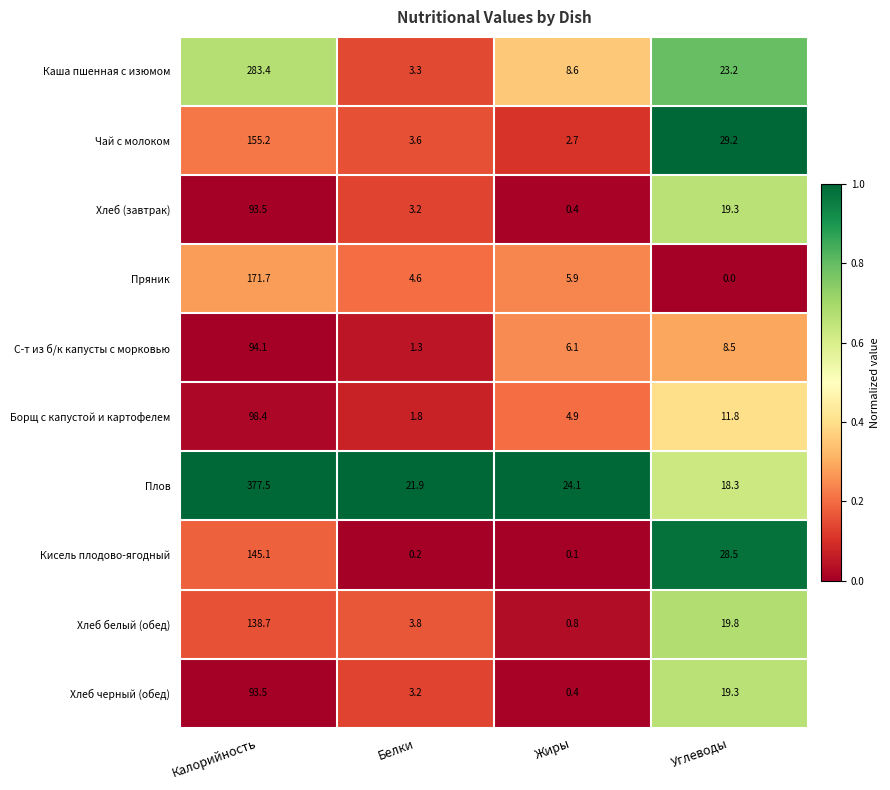

At which category is the sum across all series the highest?

Калорийность